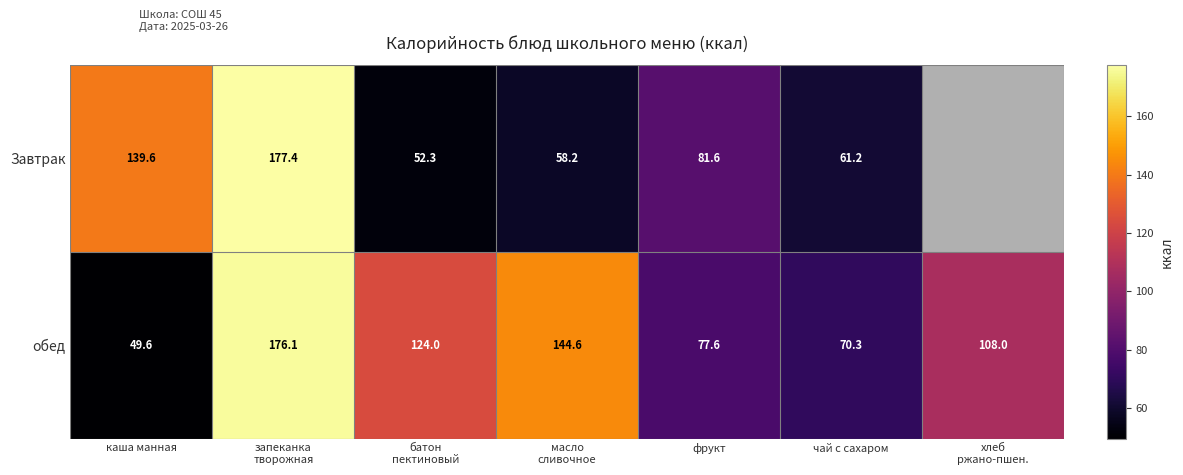

Which series has the largest total across all categories?

обед